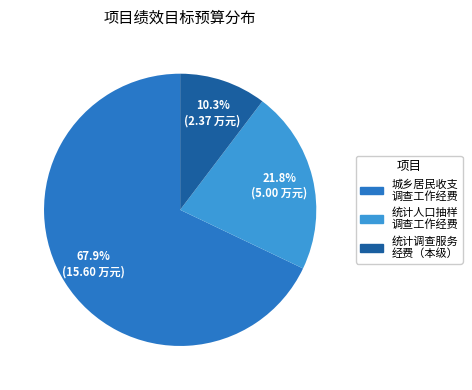

Does any single category account for the majority?

Yes